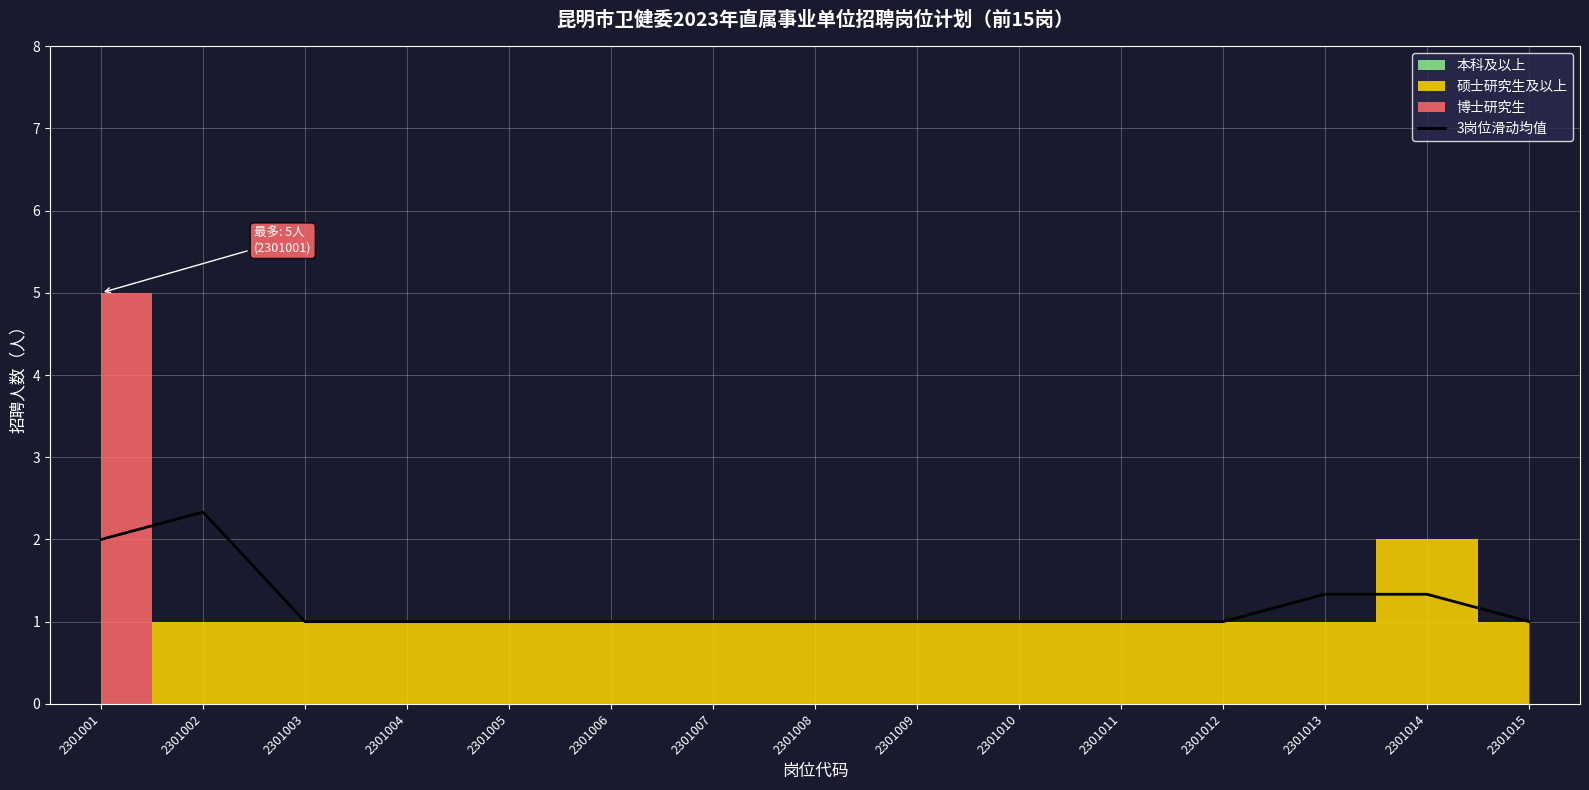

The 3岗位滑动均值 series shows 3.7 at 2301002. True or false?

False